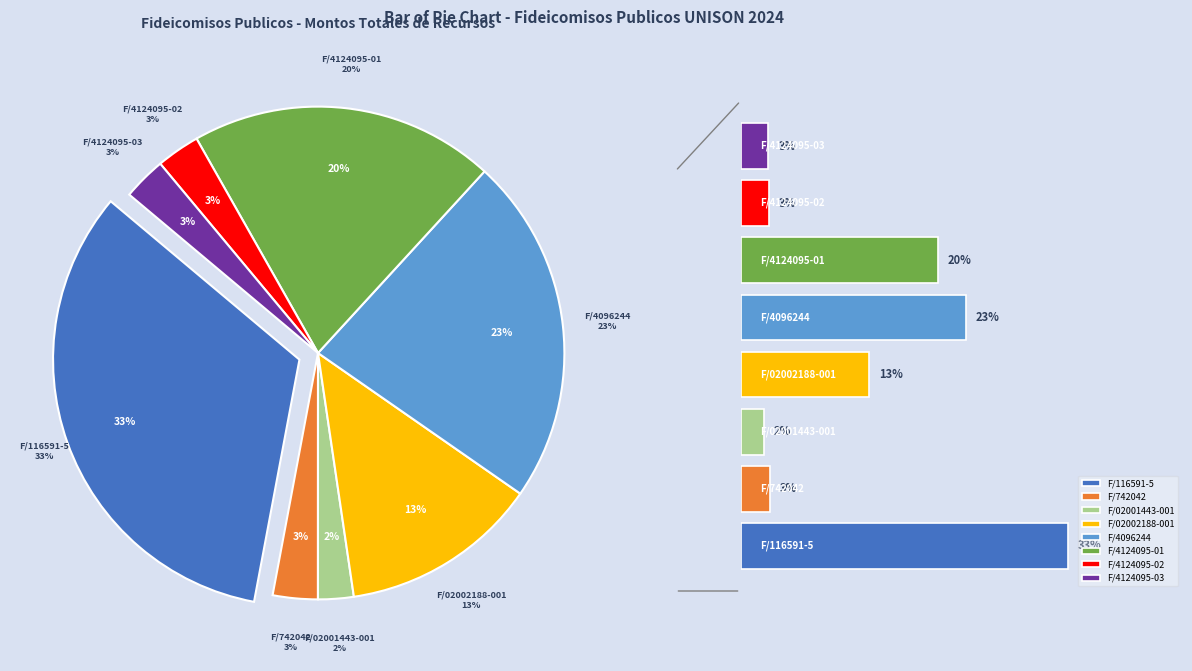

Do F/4124095-03 and F/742042 together represent more than half of the pie?

No